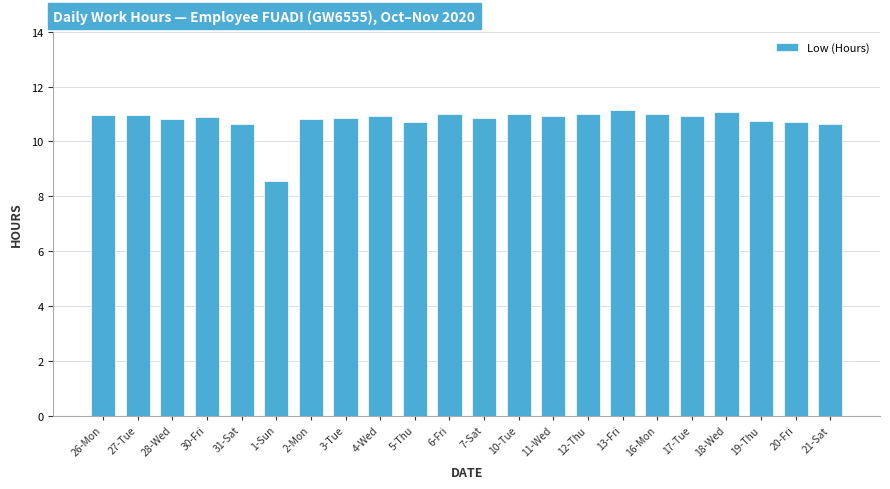

What is the ratio of the value at 3-Tue to the value at 1-Sun?

1.3